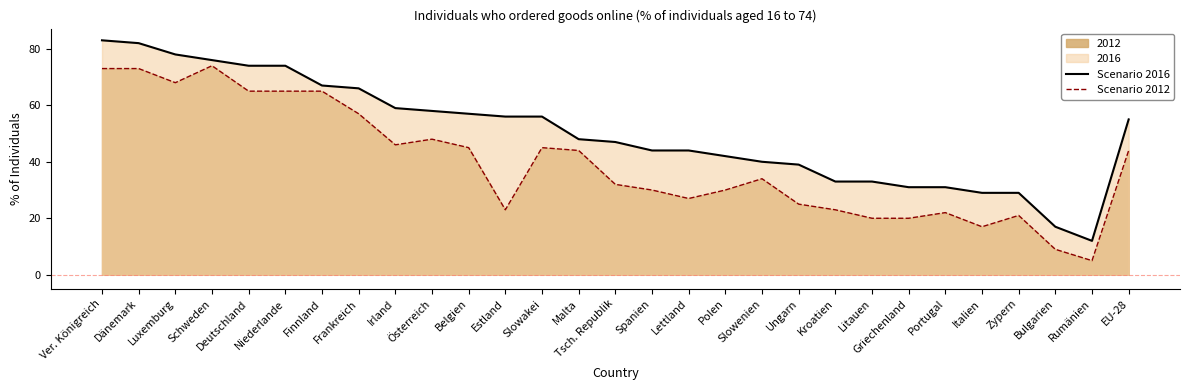

Is it true that Scenario 2016 equals 16 at Ungarn?

False